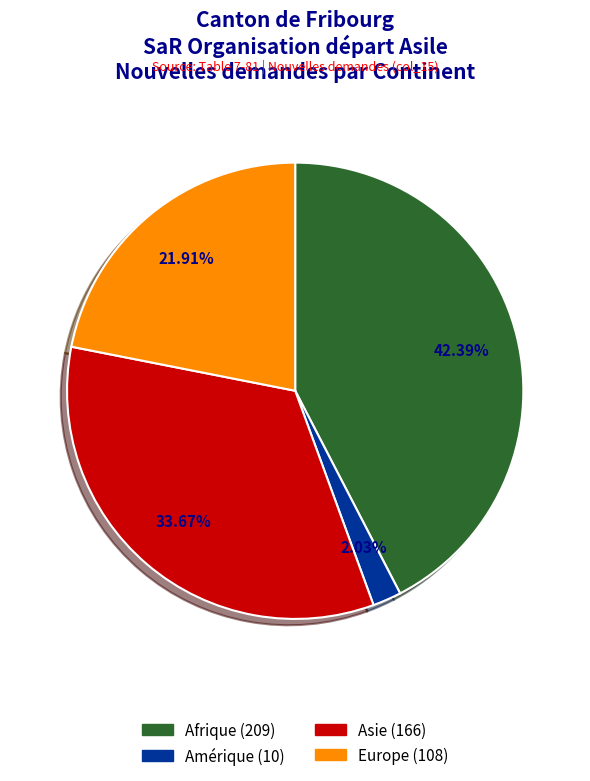

How many segments does this pie chart have?

4